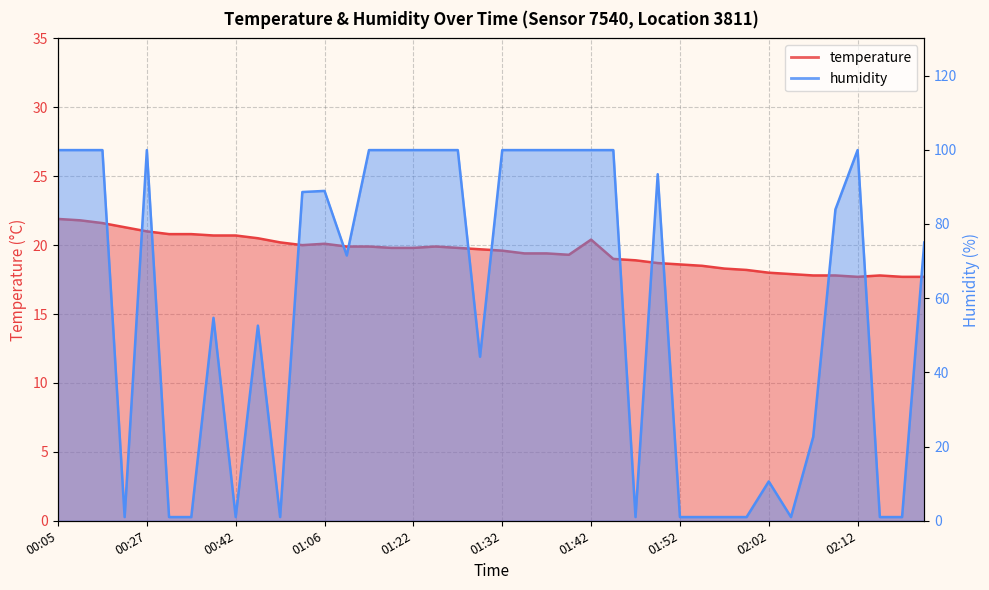

What is the average value of the humidity series?

57.4